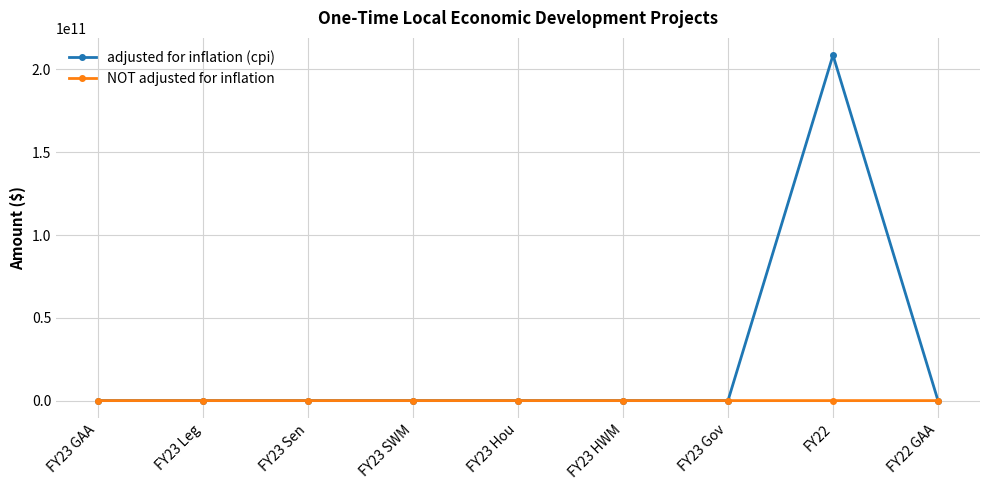

Is it true that NOT adjusted for inflation equals 0 at FY23 Hou?

True